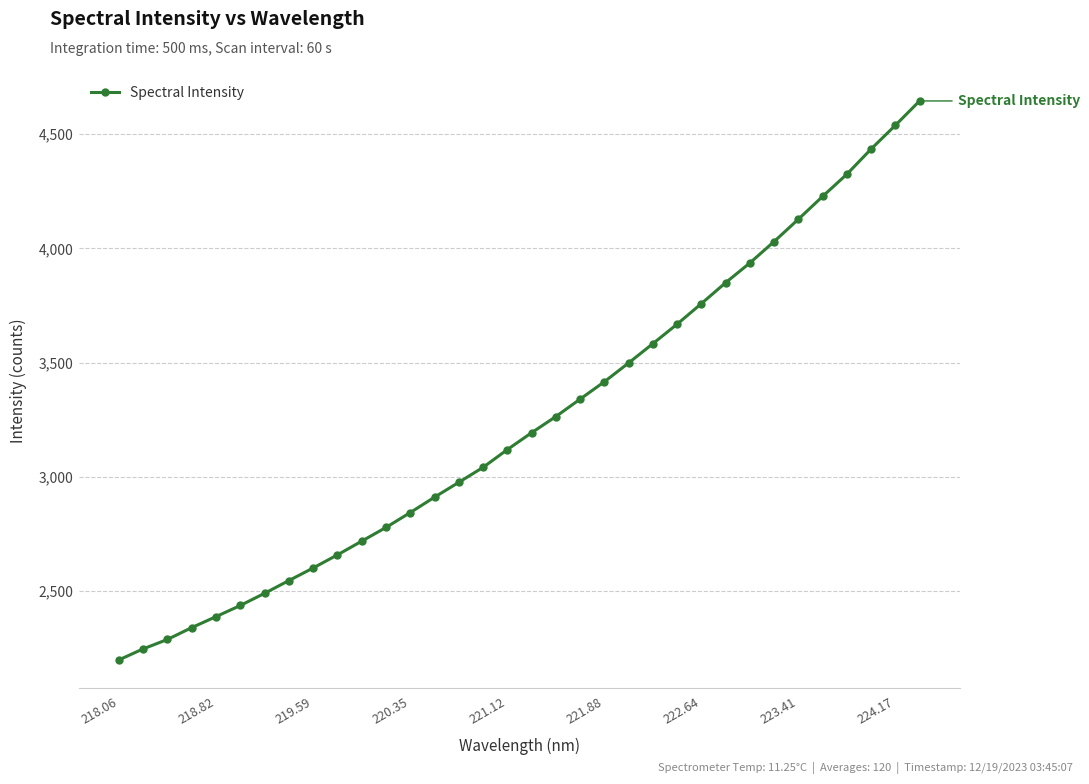

How many series are shown in this chart?

1